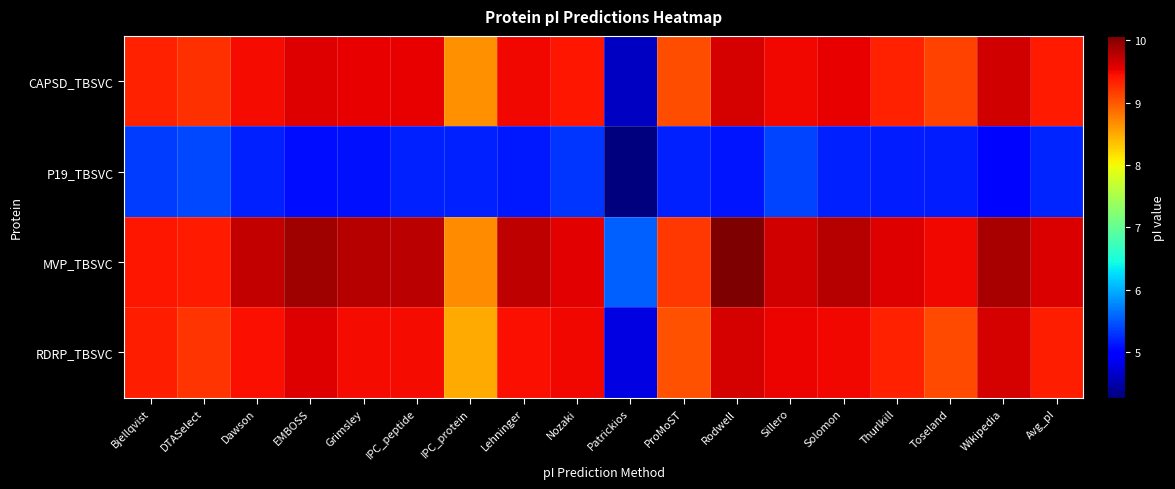

At which category does the chart reach its minimum across all series?

Patrickios